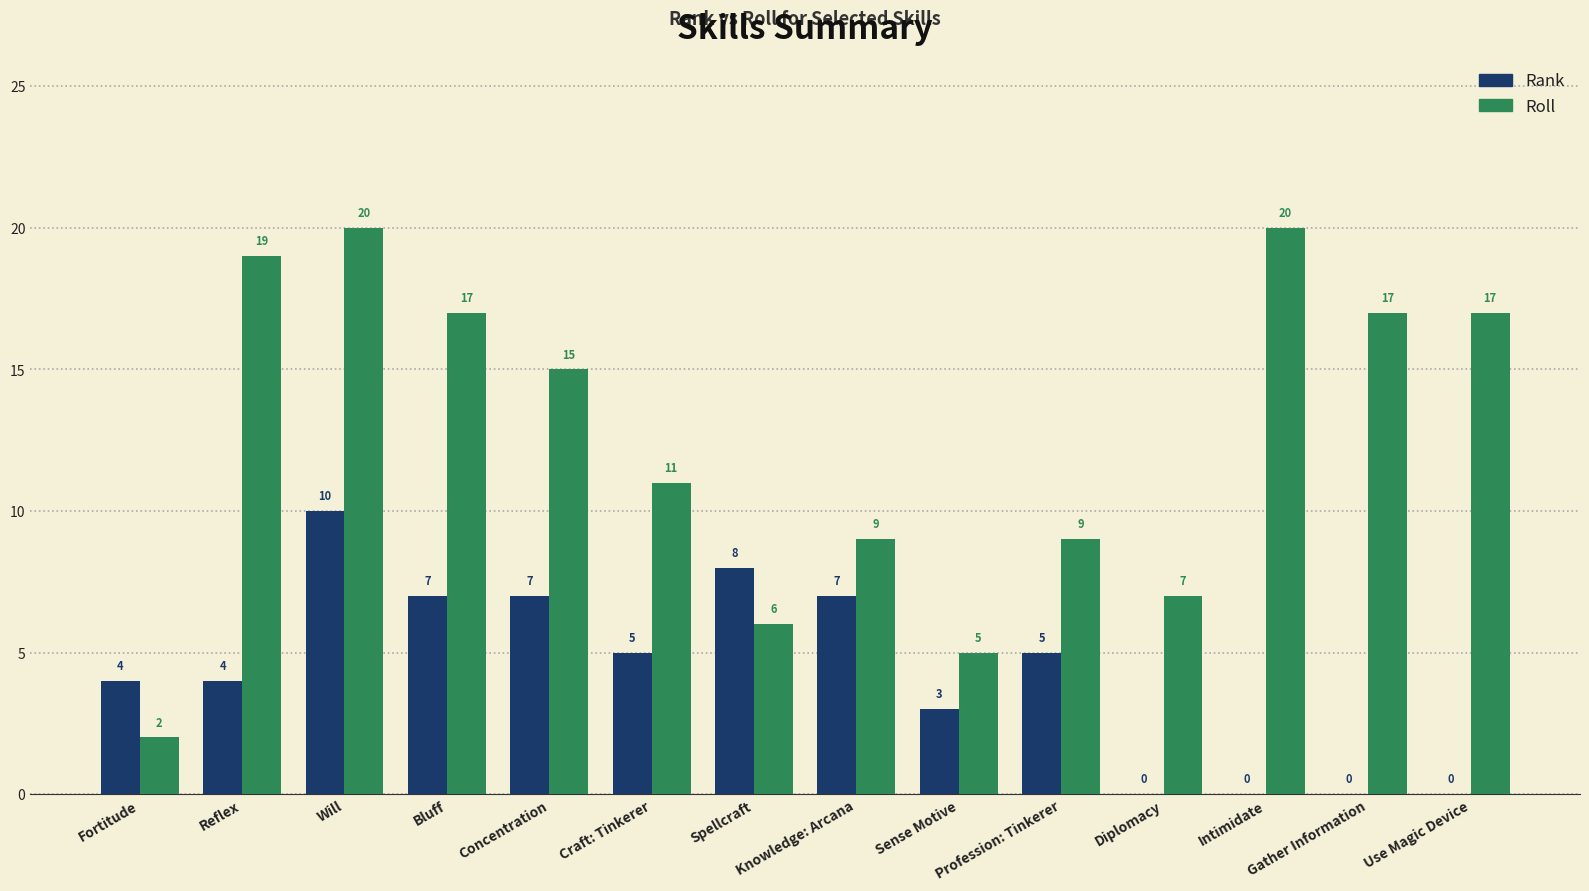

What are all the series names shown in the legend?

Rank, Roll